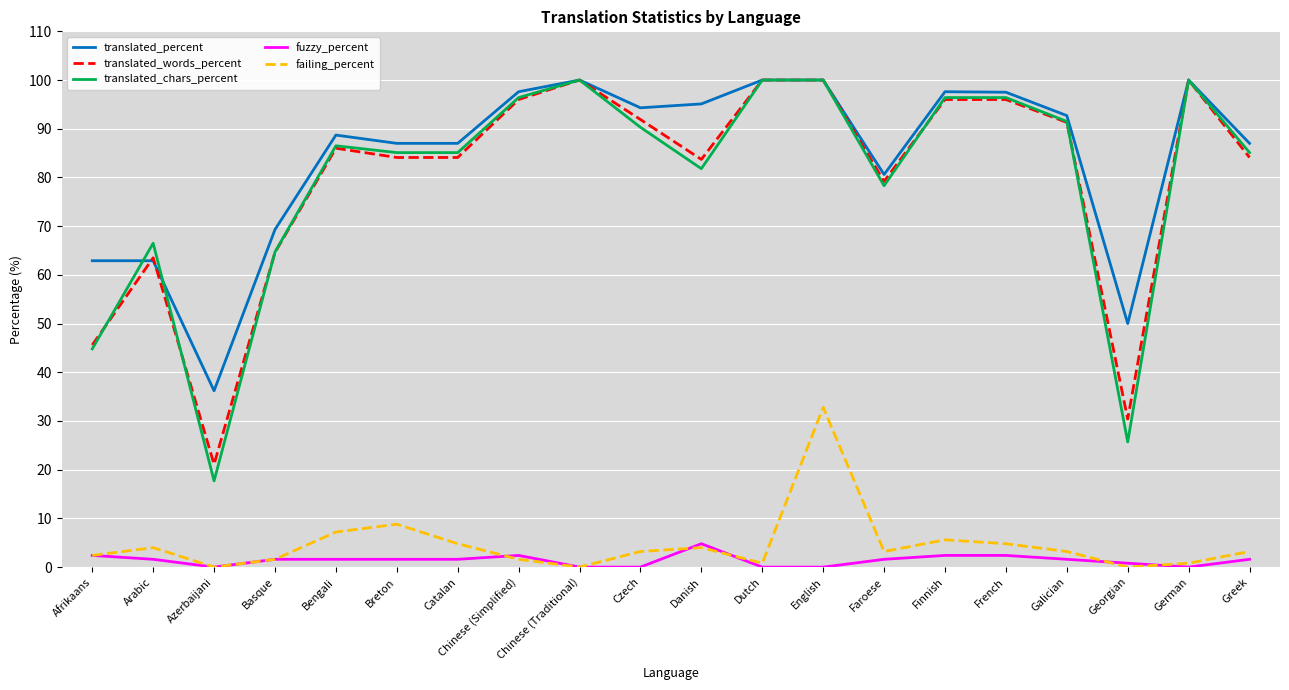

Is it true that translated_percent equals 36.2 at Azerbaijani?

True